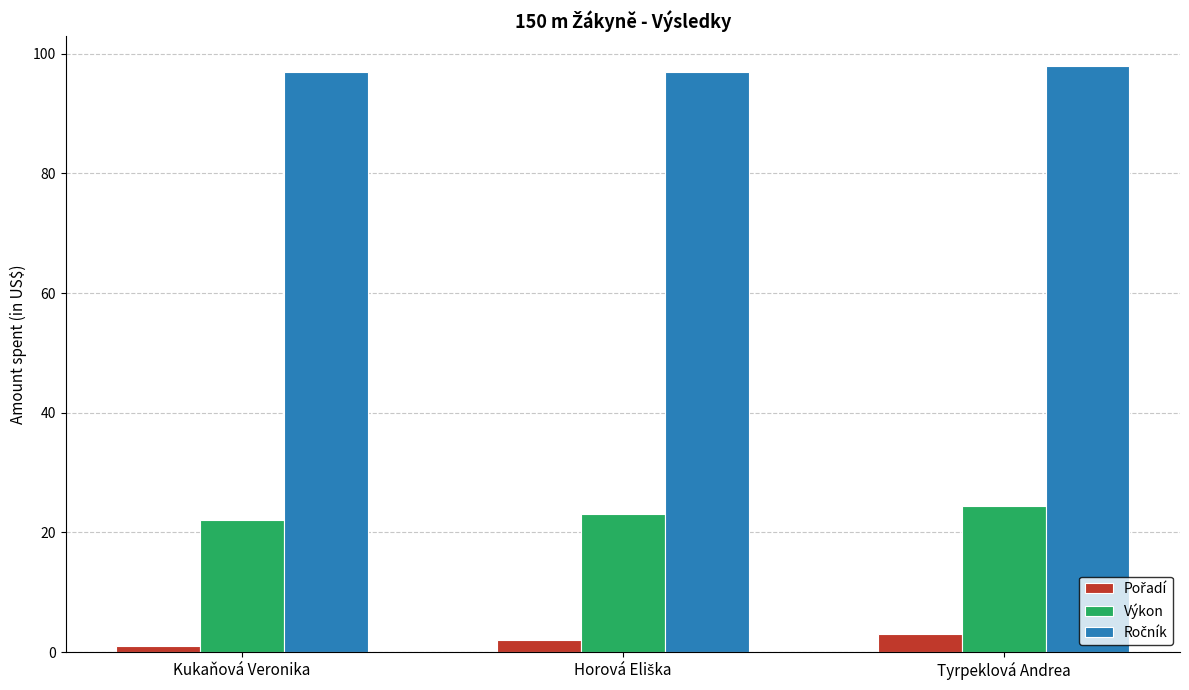

At how many categories does at least one series exceed 71?

3